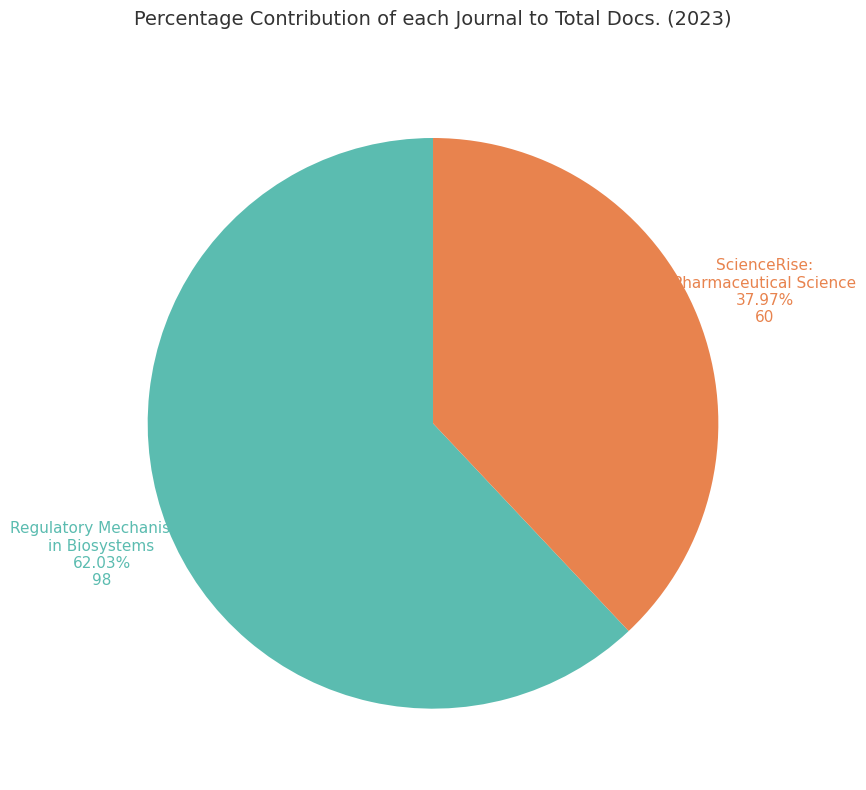

Which category has the biggest portion of the pie?

Regulatory Mechanisms in Biosystems